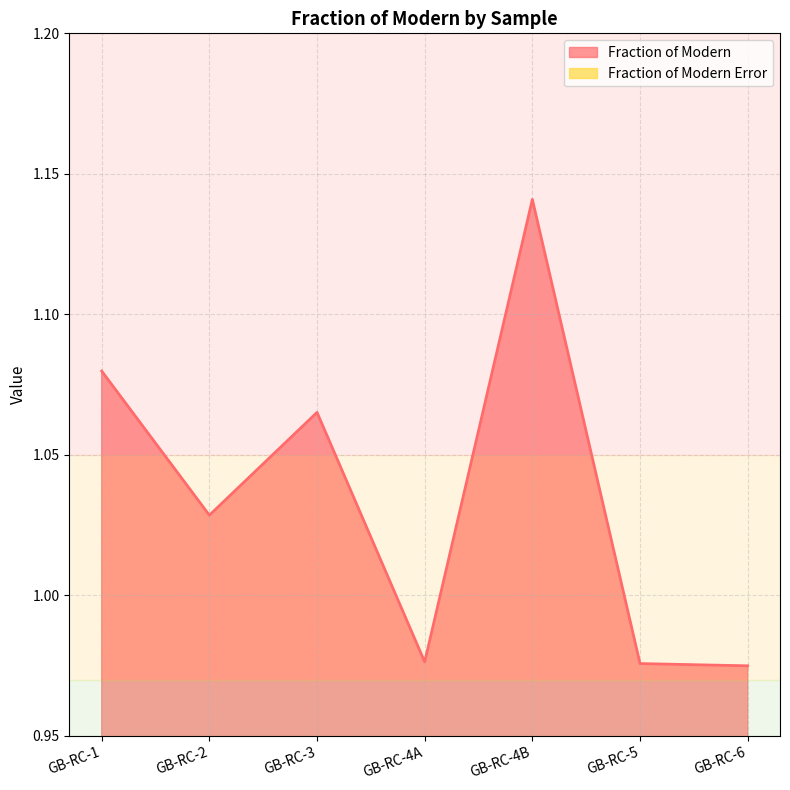

At how many categories does at least one series exceed 0?

7